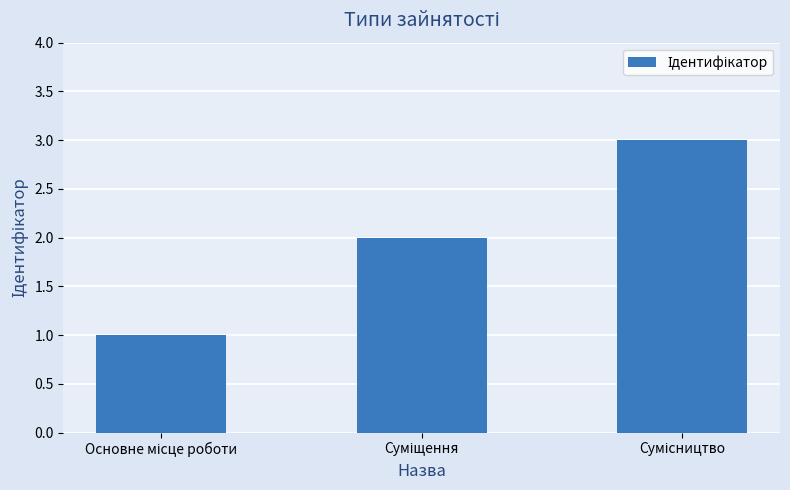

What is the greatest value displayed?

3